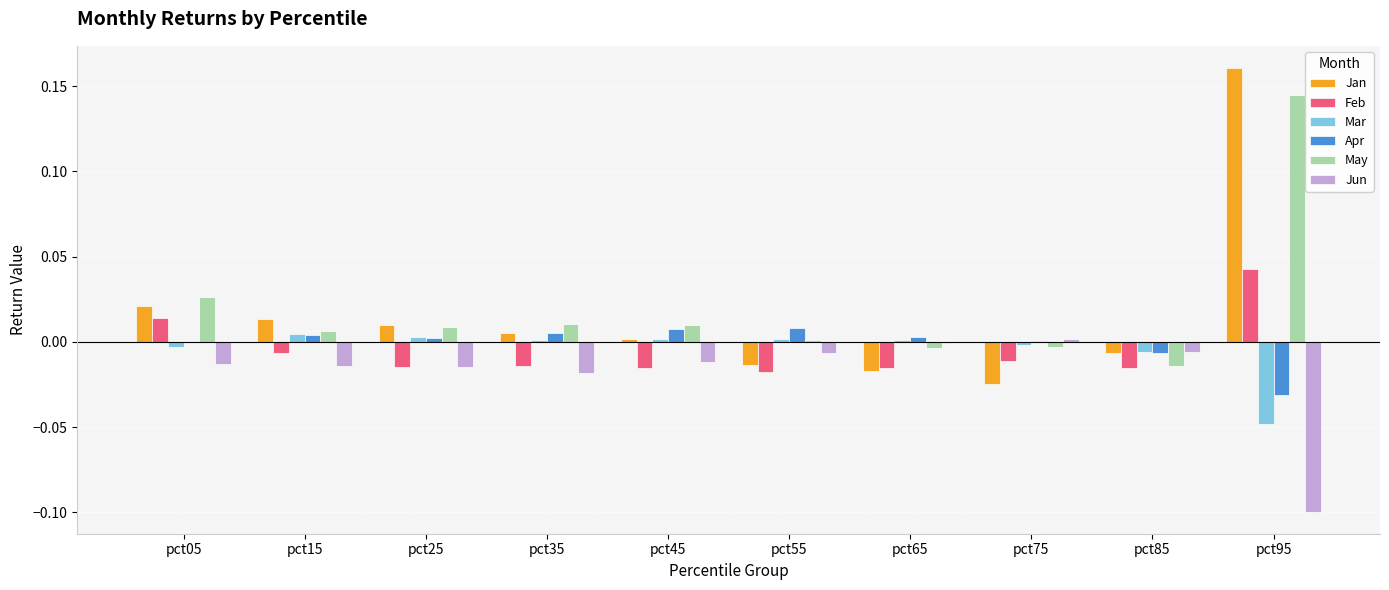

At which category is the sum across all series the highest?

pct95